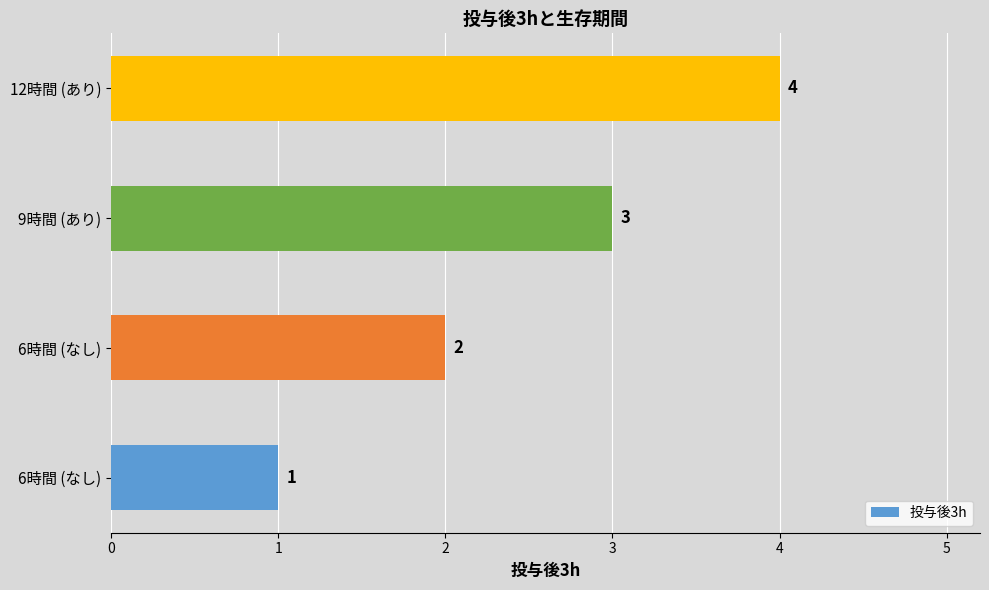

Count the values in the range 2 to 4.

3